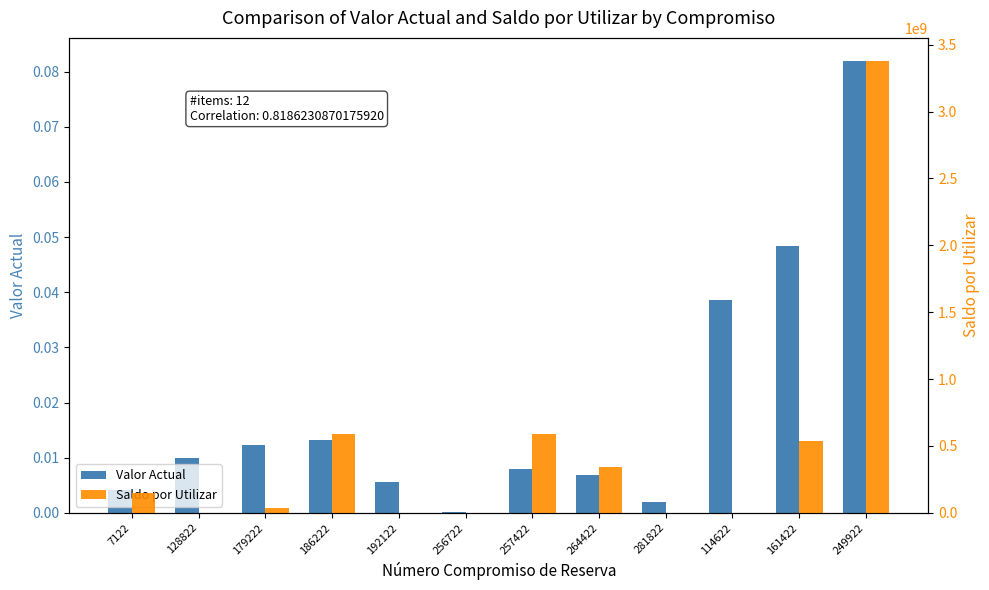

What is the label of the 8th bar from the right?

192122